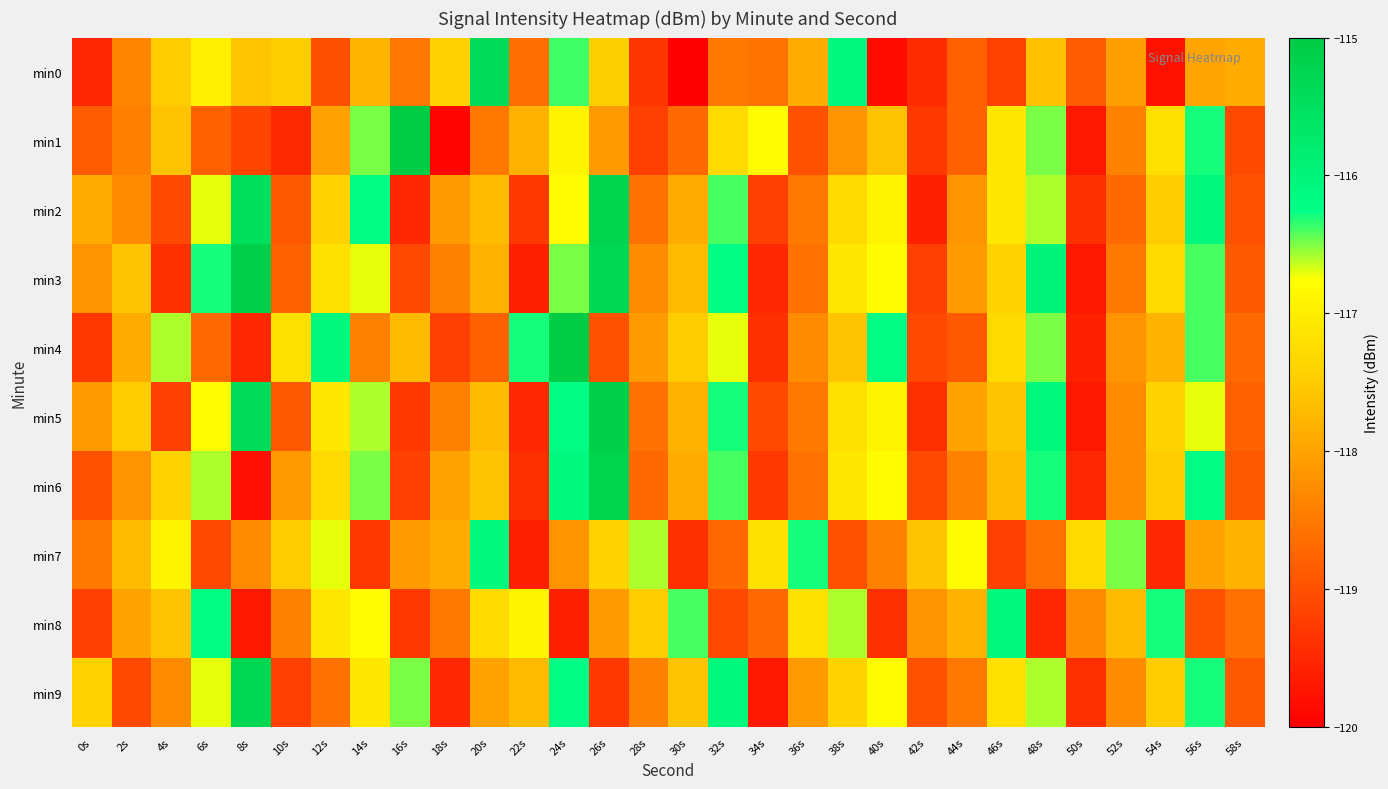

Rank the series by their maximum value, from lowest to highest.

min7, min8, min0, min9, min2, min6, min3, min5, min1, min4